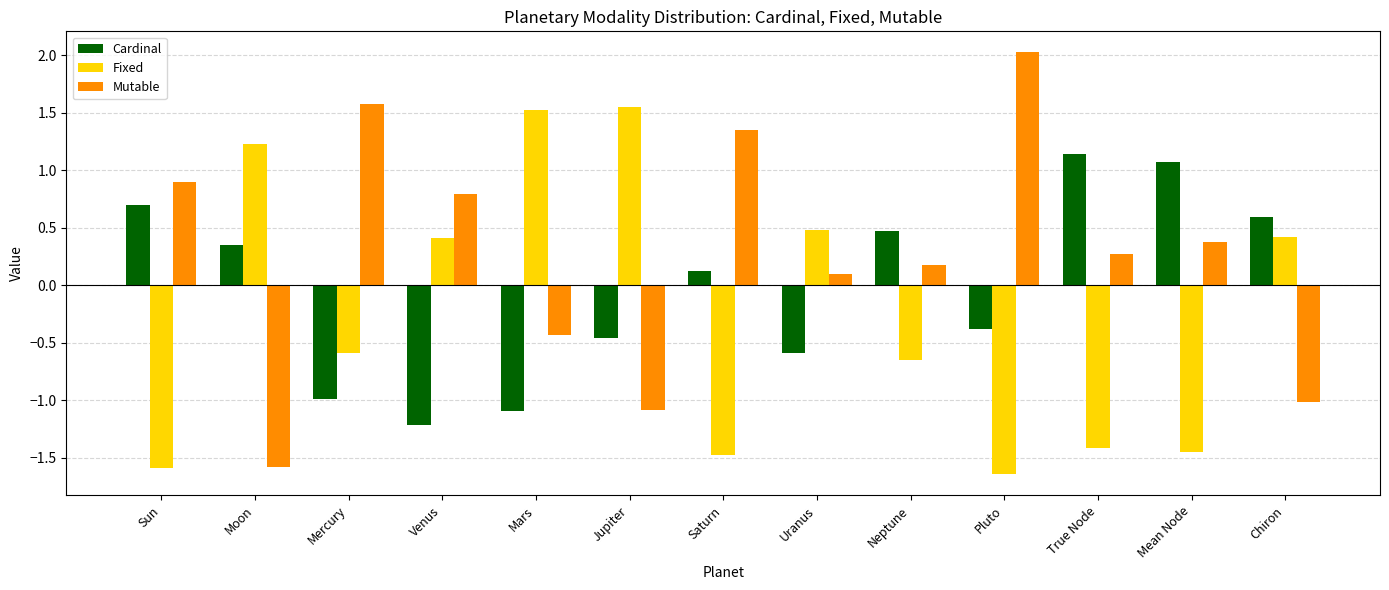

What is the difference between the maximum and minimum values in the Mutable series?

3.6